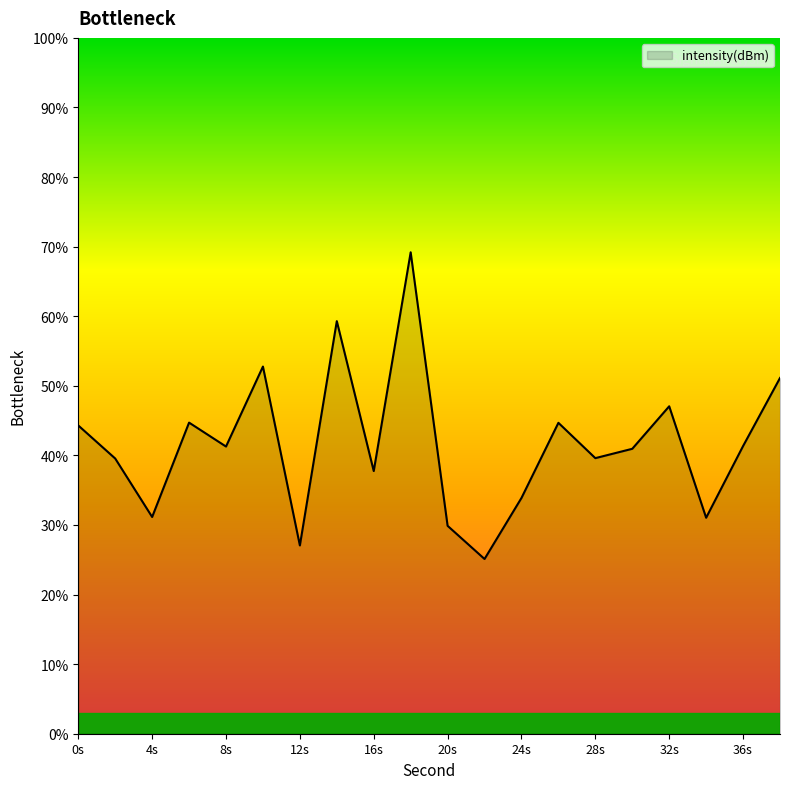

What is the difference between the maximum and minimum values?

44.1